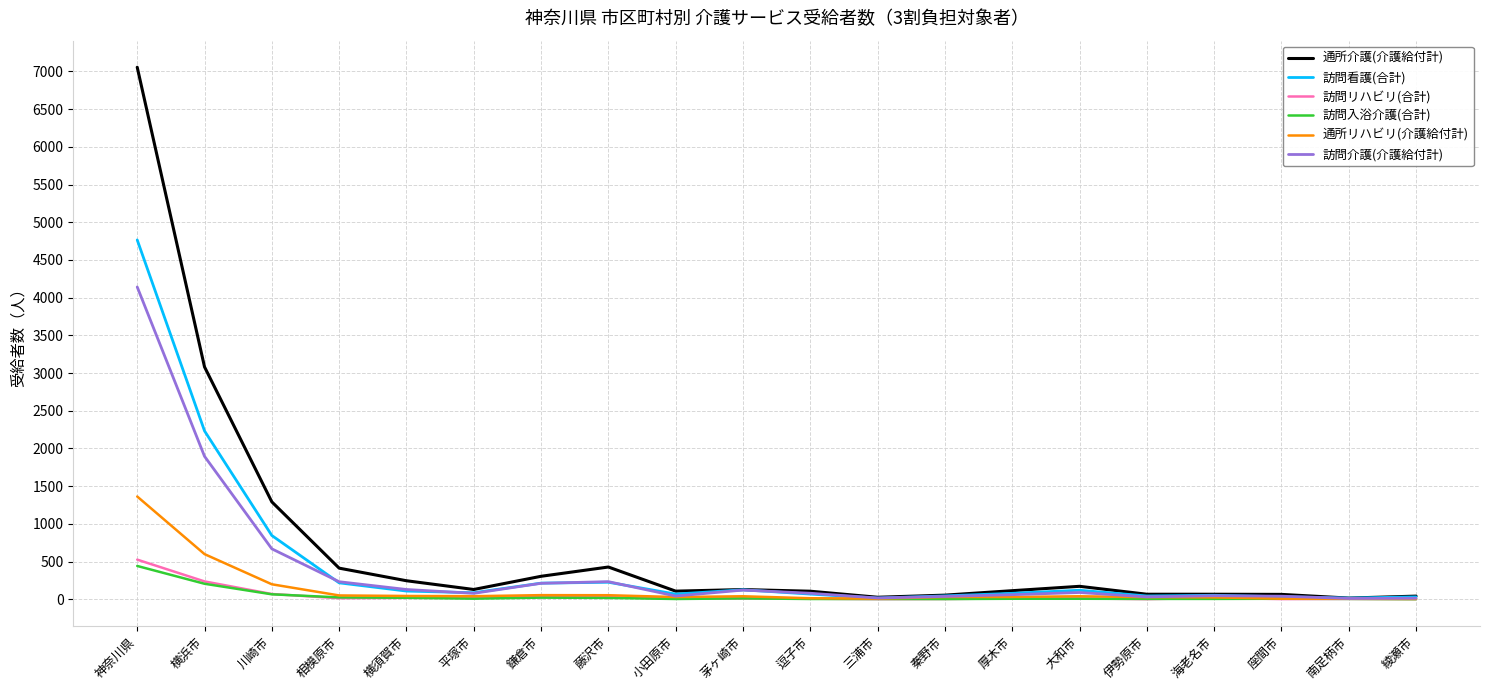

Is it true that 訪問看護(合計) equals 4766 at 神奈川県?

True